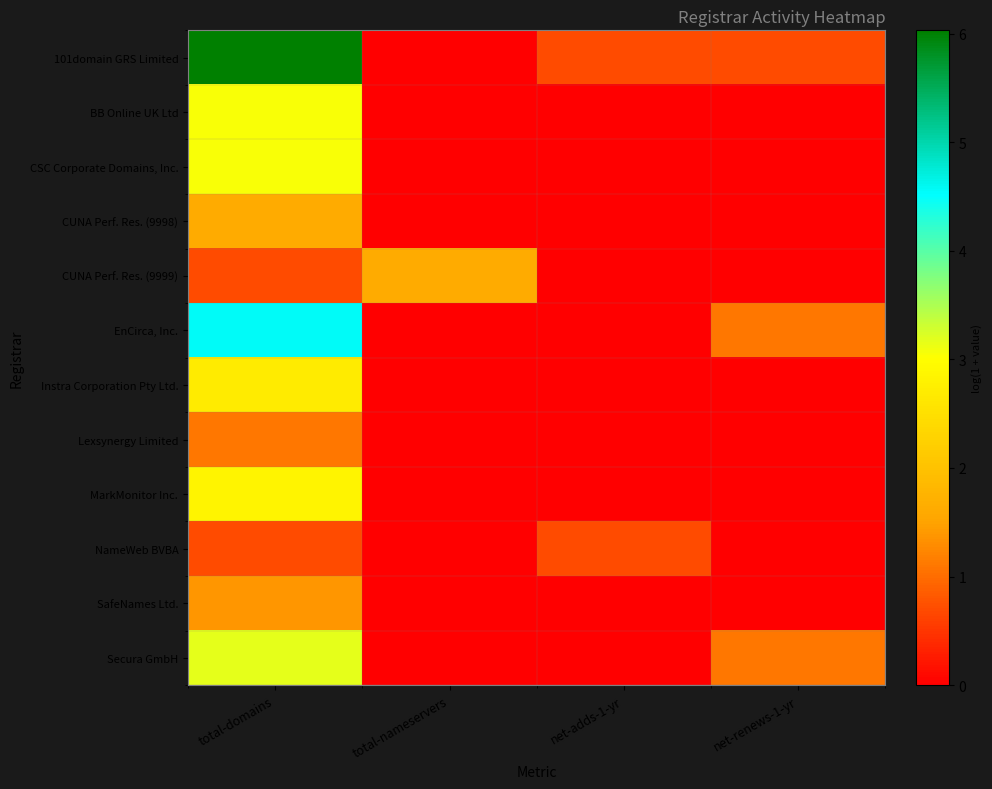

Reading right to left, transcribe all the data shown in this chart.

101domain GRS Limited: net-renews-1-yr=0.7	net-adds-1-yr=0.7	total-nameservers=0.0	total-domains=6.0
BB Online UK Ltd: net-renews-1-yr=0.0	net-adds-1-yr=0.0	total-nameservers=0.0	total-domains=3.0
CSC Corporate Domains, Inc.: net-renews-1-yr=0.0	net-adds-1-yr=0.0	total-nameservers=0.0	total-domains=3.0
CUNA Perf. Res. (9998): net-renews-1-yr=0.0	net-adds-1-yr=0.0	total-nameservers=0.0	total-domains=1.6
CUNA Perf. Res. (9999): net-renews-1-yr=0.0	net-adds-1-yr=0.0	total-nameservers=1.6	total-domains=0.7
EnCirca, Inc.: net-renews-1-yr=1.1	net-adds-1-yr=0.0	total-nameservers=0.0	total-domains=4.6
Instra Corporation Pty Ltd.: net-renews-1-yr=0.0	net-adds-1-yr=0.0	total-nameservers=0.0	total-domains=2.7
Lexsynergy Limited: net-renews-1-yr=0.0	net-adds-1-yr=0.0	total-nameservers=0.0	total-domains=1.1
MarkMonitor Inc.: net-renews-1-yr=0.0	net-adds-1-yr=0.0	total-nameservers=0.0	total-domains=2.8
NameWeb BVBA: net-renews-1-yr=0.0	net-adds-1-yr=0.7	total-nameservers=0.0	total-domains=0.7
SafeNames Ltd.: net-renews-1-yr=0.0	net-adds-1-yr=0.0	total-nameservers=0.0	total-domains=1.4
Secura GmbH: net-renews-1-yr=1.1	net-adds-1-yr=0.0	total-nameservers=0.0	total-domains=3.2